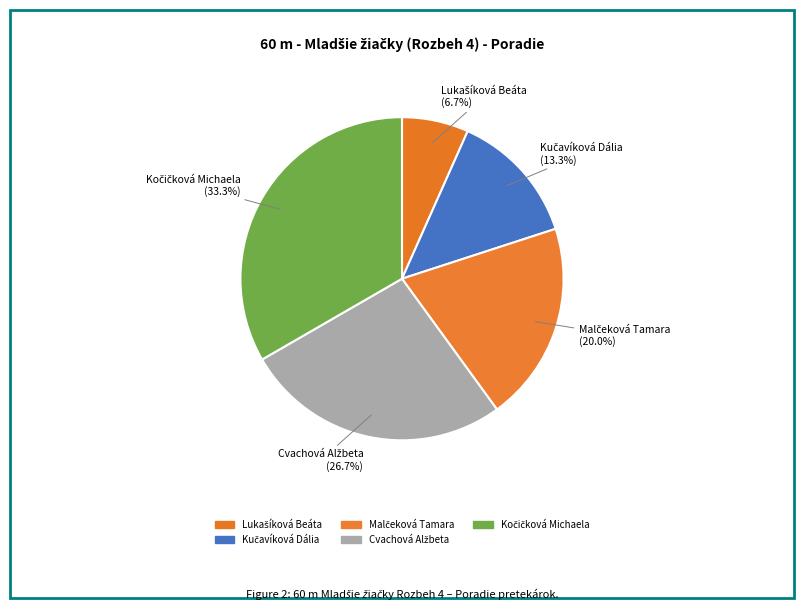

To the nearest percent, what is the difference between the largest and smallest slice percentages?

27%